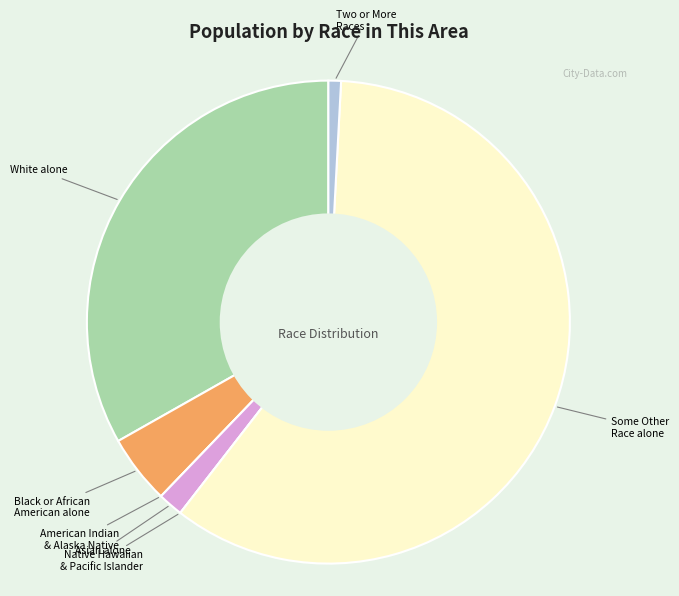

Do Some Other Race alone and Black or African American alone together represent more than half of the pie?

Yes